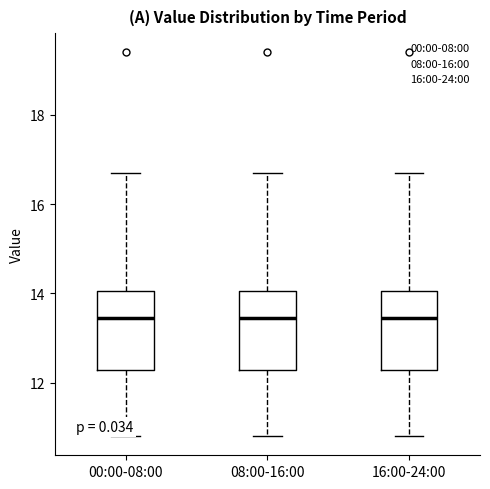

Where does the median line of the box for 16:00-24:00 sit on the y-axis? The values are not printed on the chart, so give them approximately, as read against the axis.

13.4